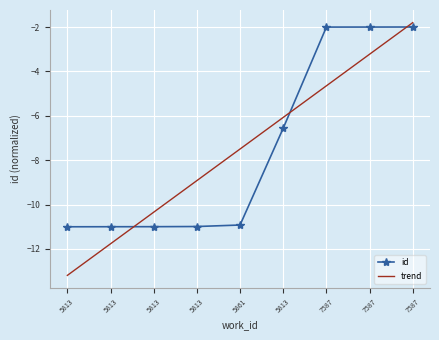

How many series are shown in this chart?

2